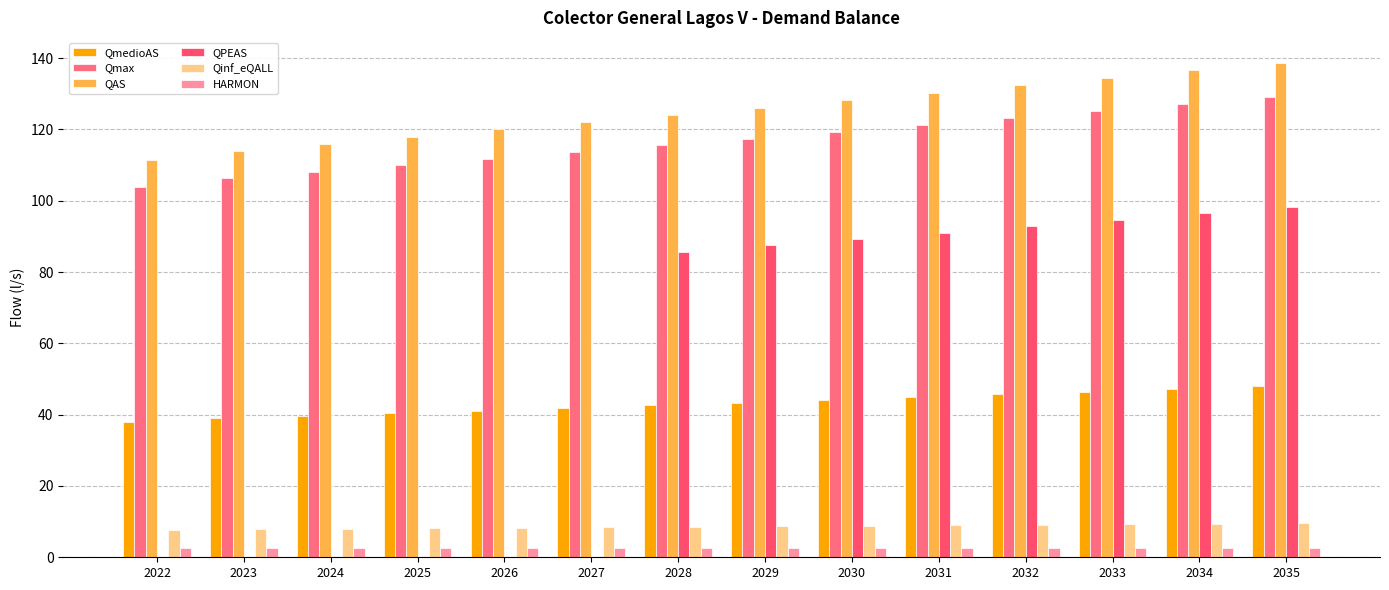

Read the HARMON value at 2031.

2.7